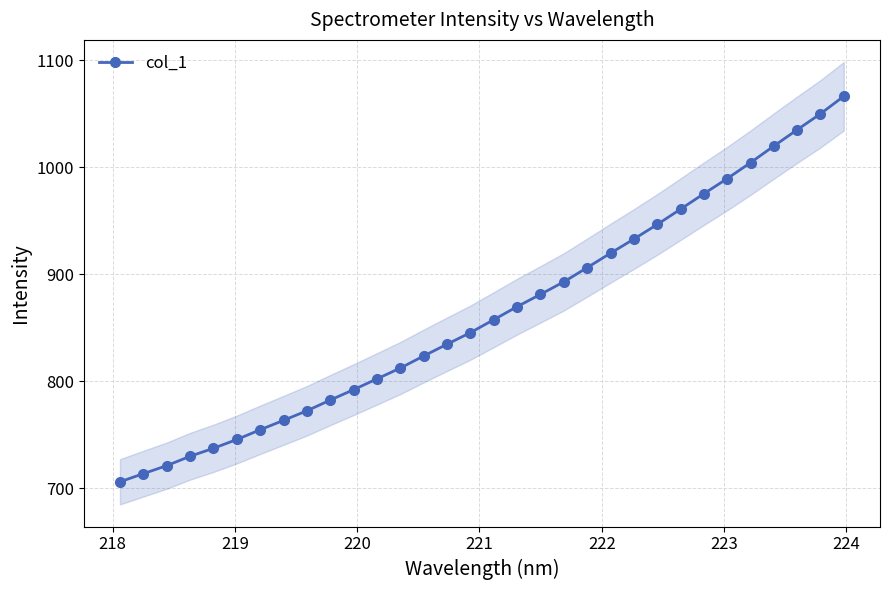

What is the minimum value for col_1?

705.9